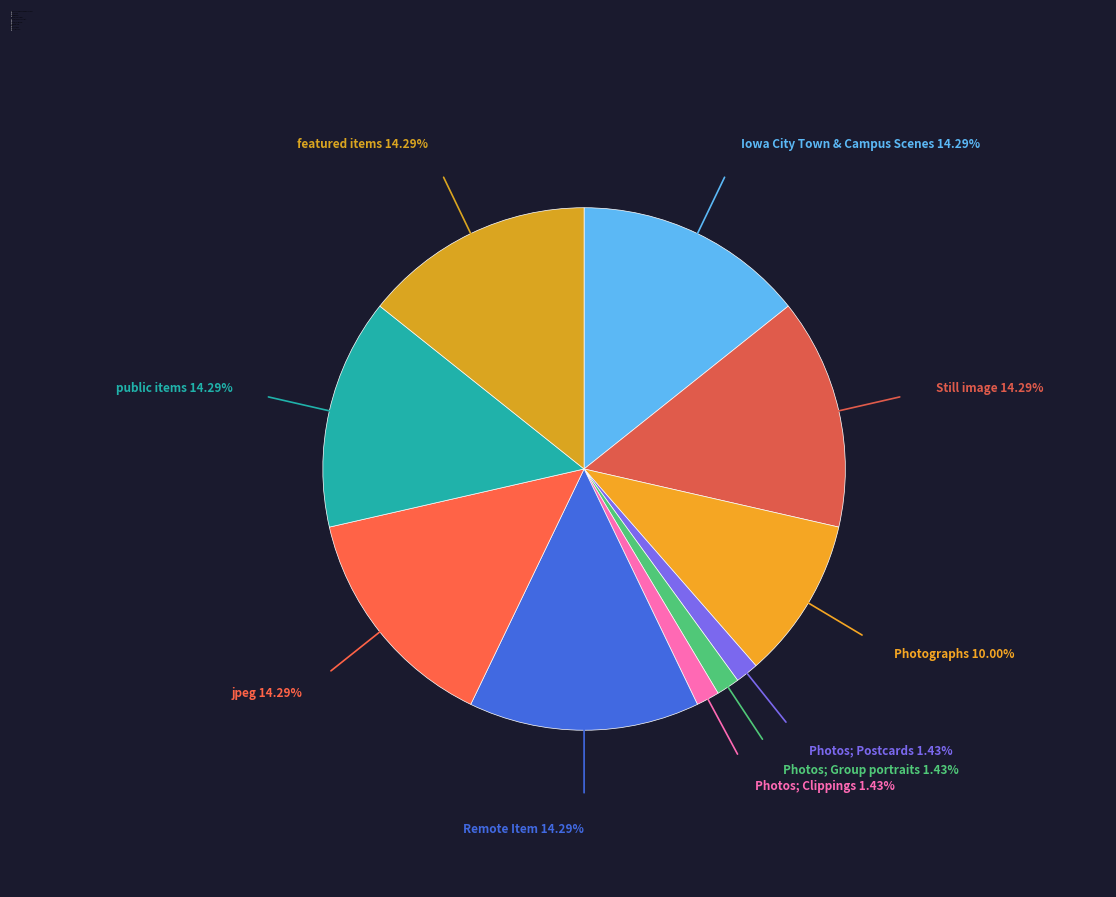

How many slices are in this pie chart?

10